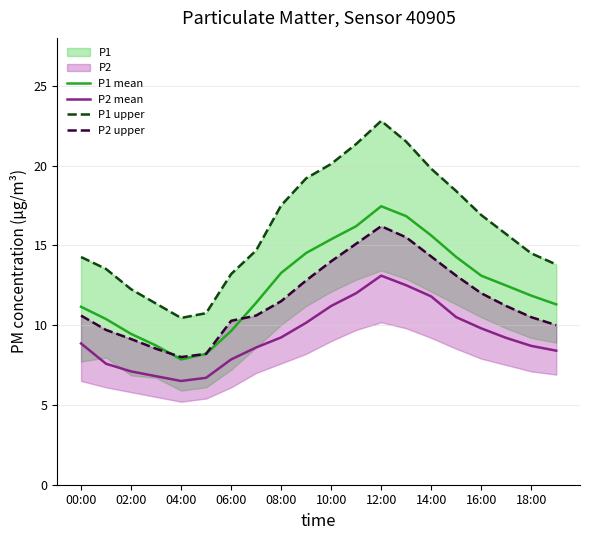

What is the minimum value for P2 mean?

6.5